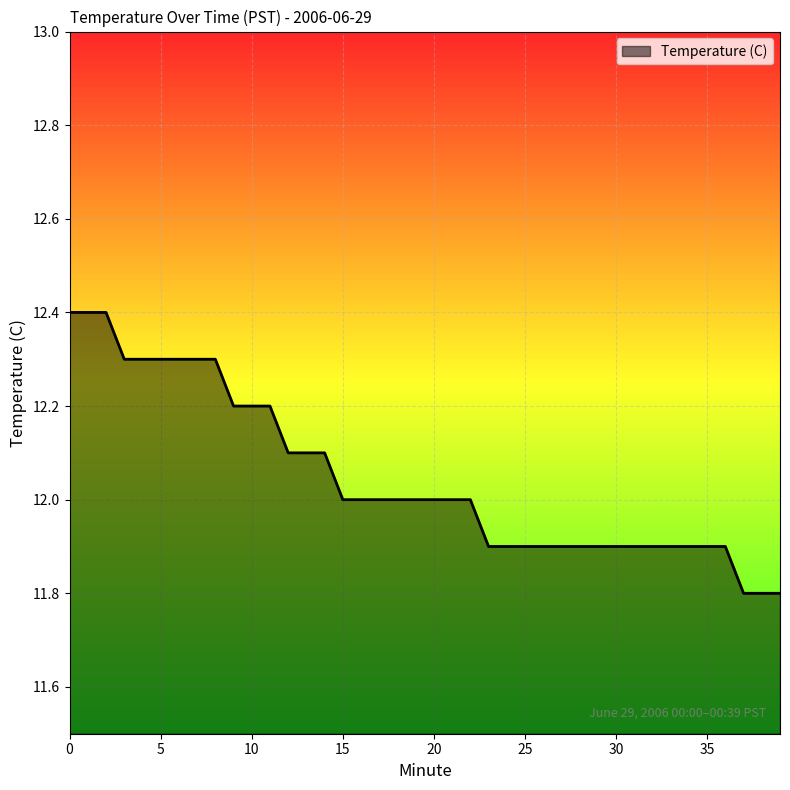

What is the greatest value displayed?

12.4